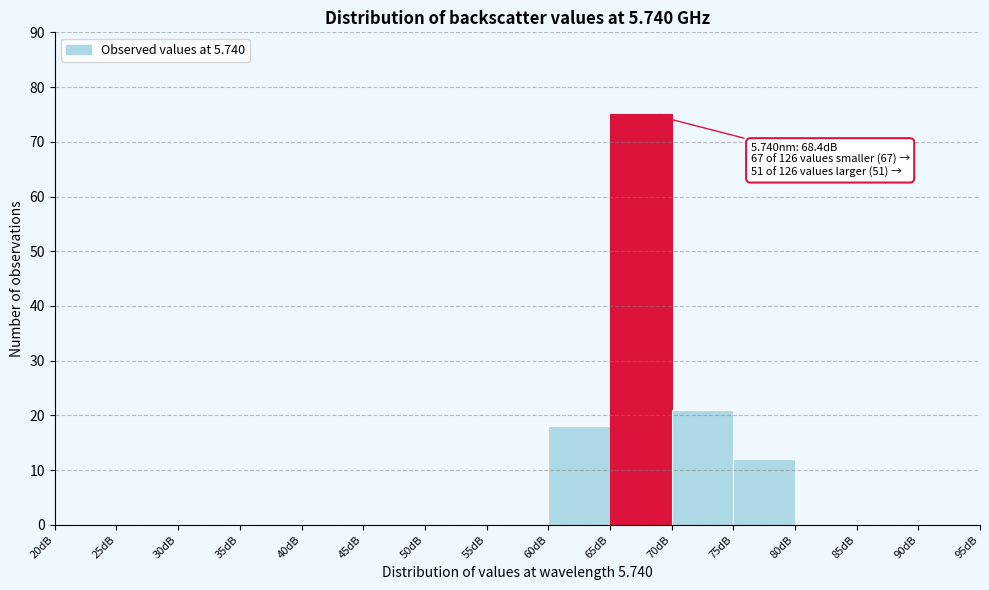

Which range on the x-axis has the tallest bar?

65 to 70